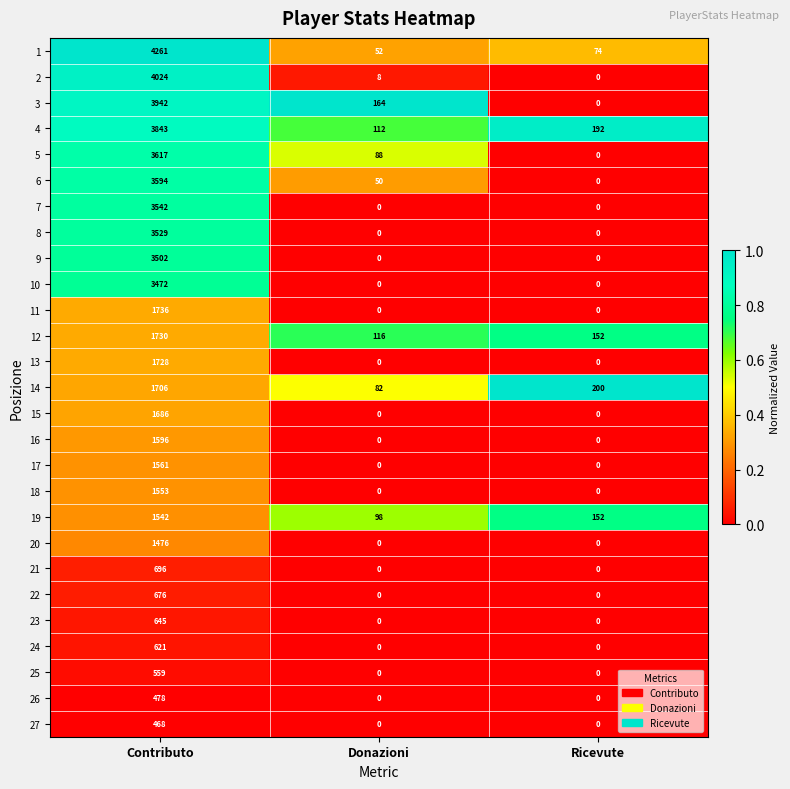

True or false: 27 has a value of -258 at Ricevute.

False